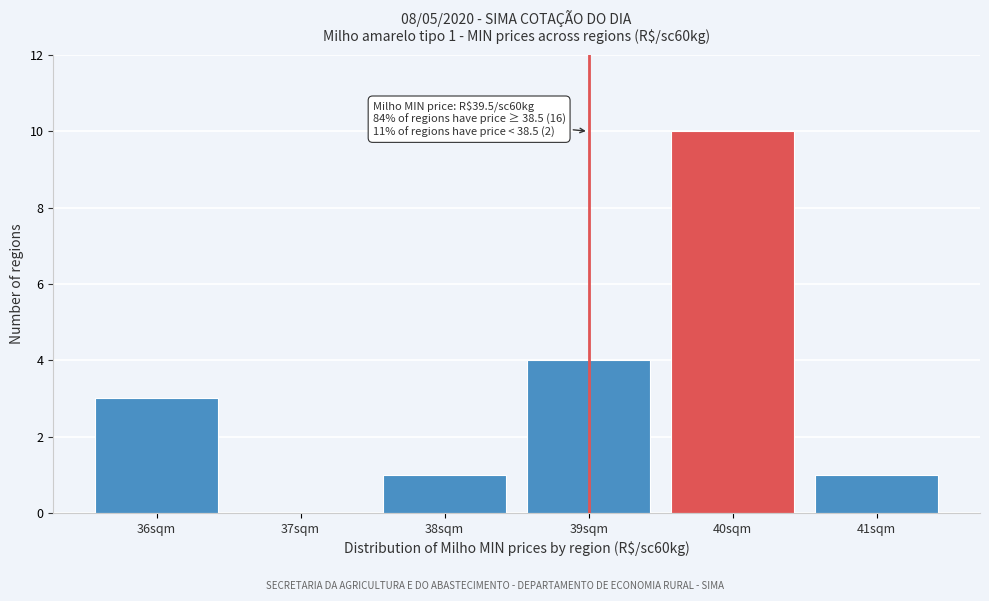

Reading left to right, what are all the values shown in this chart?

36sqm=3	37sqm=0	38sqm=1	39sqm=4	40sqm=10	41sqm=1